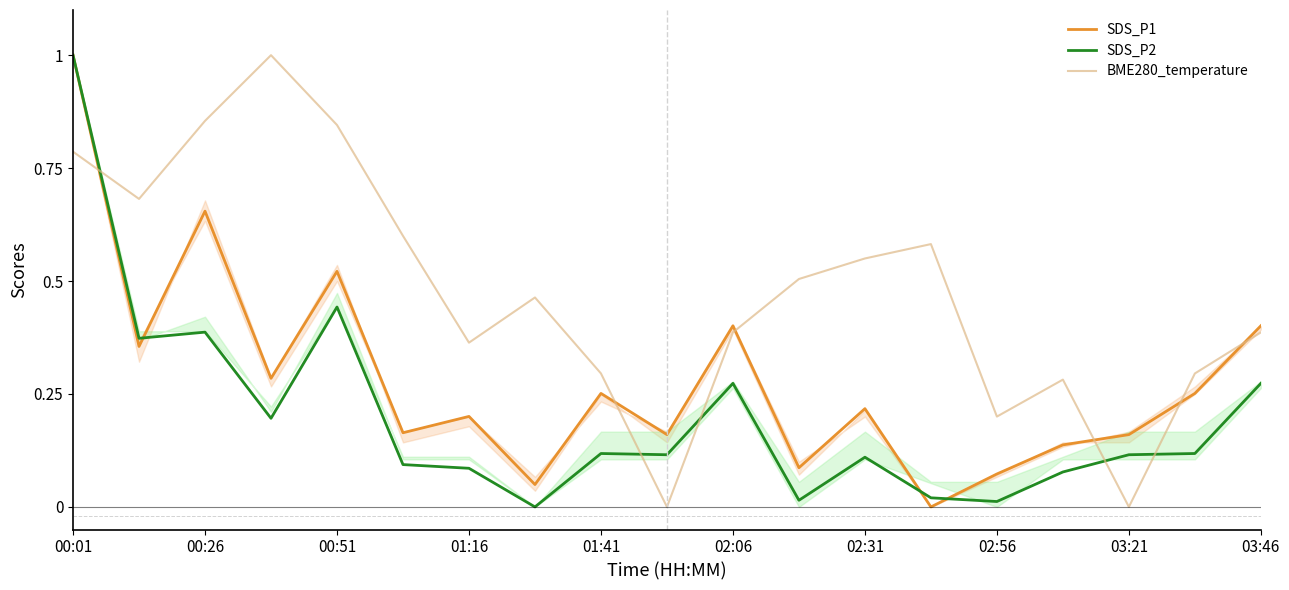

Is the value of BME280_temperature at 15 greater than the value of SDS_P1 at 15?

Yes